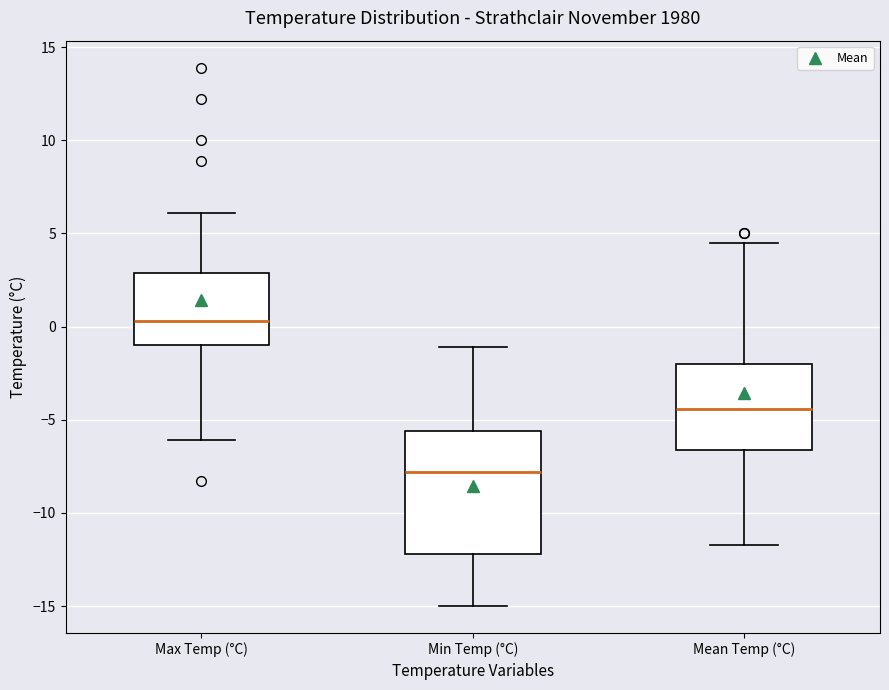

Reading left to right, transcribe this box plot: for each box, give where its median line is, the range the box spans, and where its two whiskers end, as read against the y-axis. The values are not printed on the chart, so give them approximately, as read against the axis.

Max Temp (°C): median 0.5, box -1.0 to 3.0, whiskers -6.0 to 6.0
Min Temp (°C): median -8.0, box -12.0 to -5.5, whiskers -15.0 to -1.0
Mean Temp (°C): median -4.5, box -6.5 to -2.0, whiskers -11.5 to 4.5